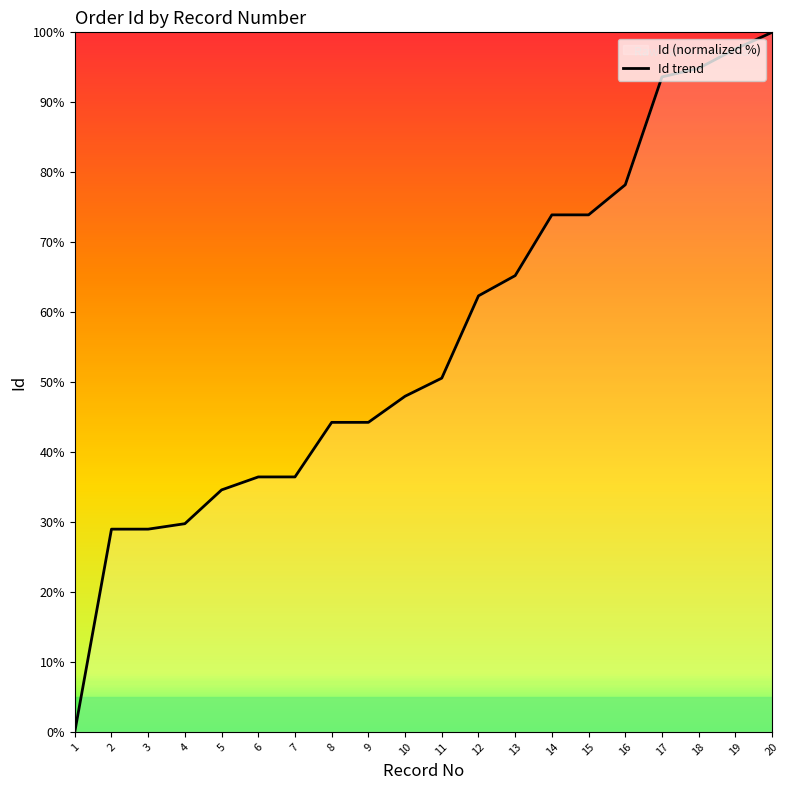

Where does the data first go above 50?

11